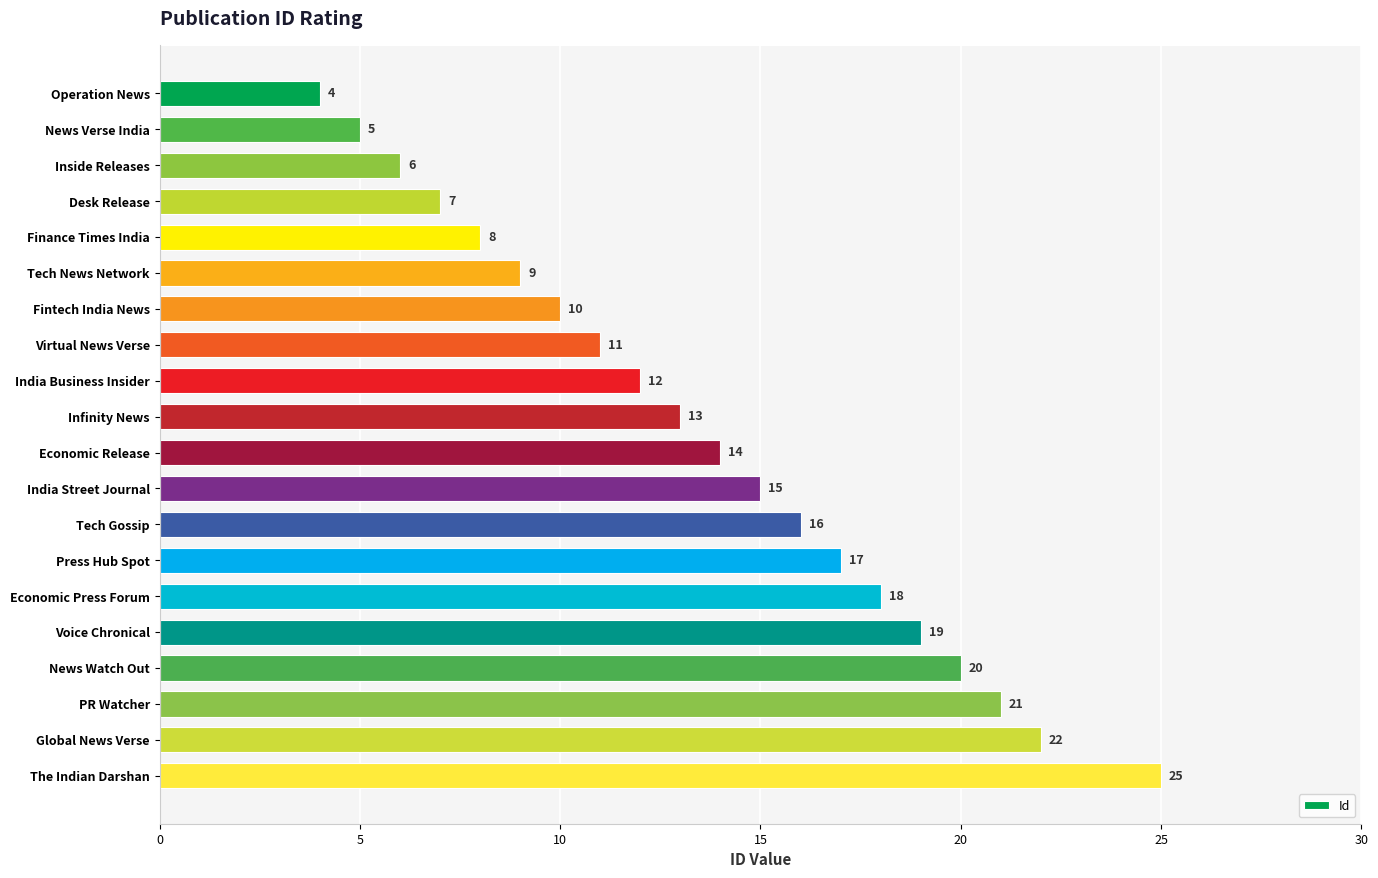

Reading bottom to top, extract all data points from this chart.

The Indian Darshan=25	Global News Verse=22	PR Watcher=21	News Watch Out=20	Voice Chronical=19	Economic Press Forum=18	Press Hub Spot=17	Tech Gossip=16	India Street Journal=15	Economic Release=14	Infinity News=13	India Business Insider=12	Virtual News Verse=11	Fintech India News=10	Tech News Network=9	Finance Times India=8	Desk Release=7	Inside Releases=6	News Verse India=5	Operation News=4